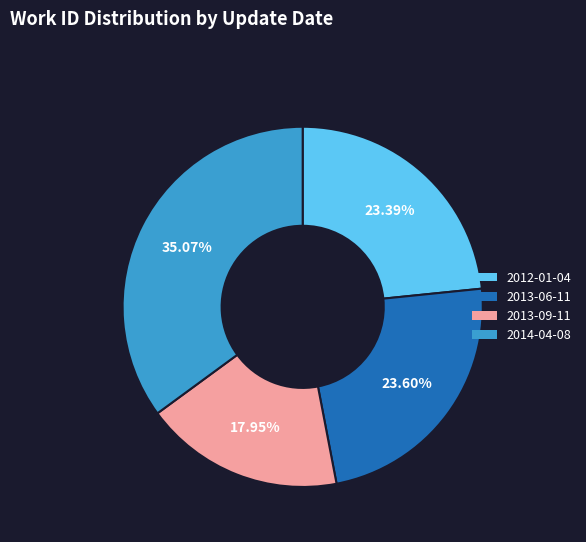

Count the number of slices in the pie.

4